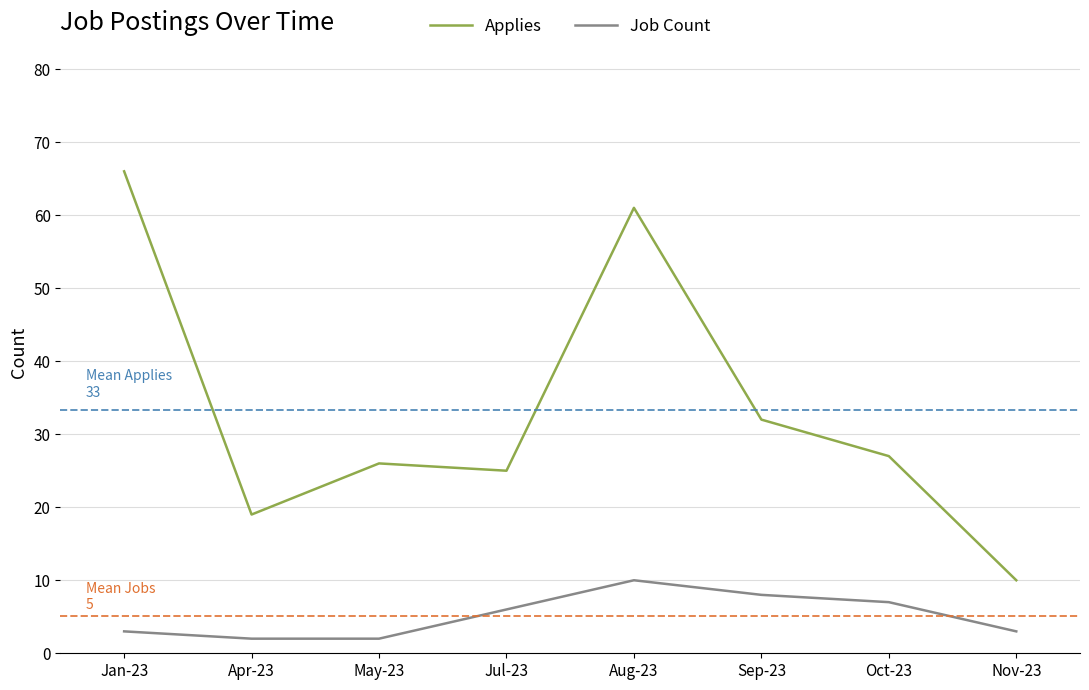

Reading right to left, transcribe all the data shown in this chart.

Applies: 10	27	32	61	25	26	19	66
Job Count: 3	7	8	10	6	2	2	3